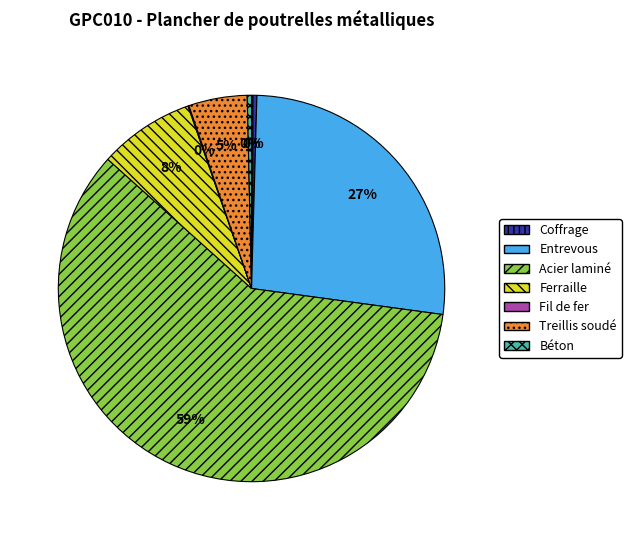

Is the sum of Ferraille and Acier laminé greater than half?

Yes